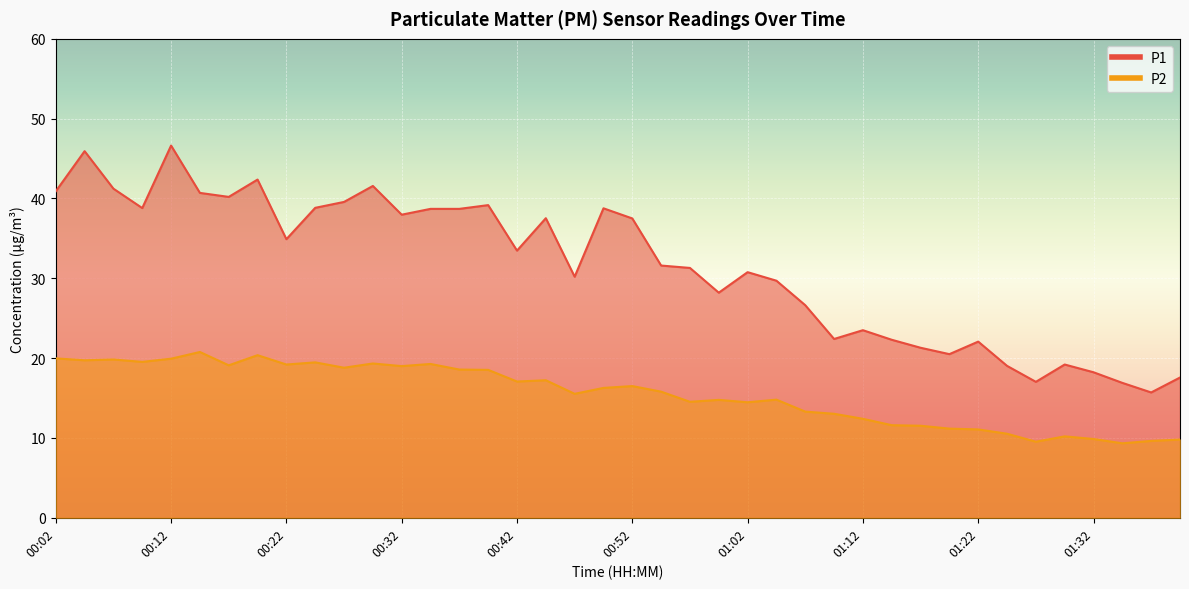

List the series in order of their overall mean, highest first.

P1, P2